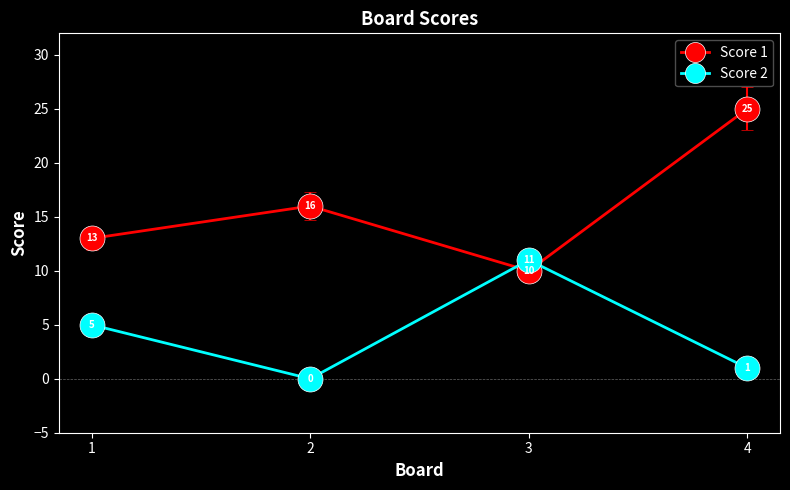

True or false: Score 1 has a value of 25 at 4.

True